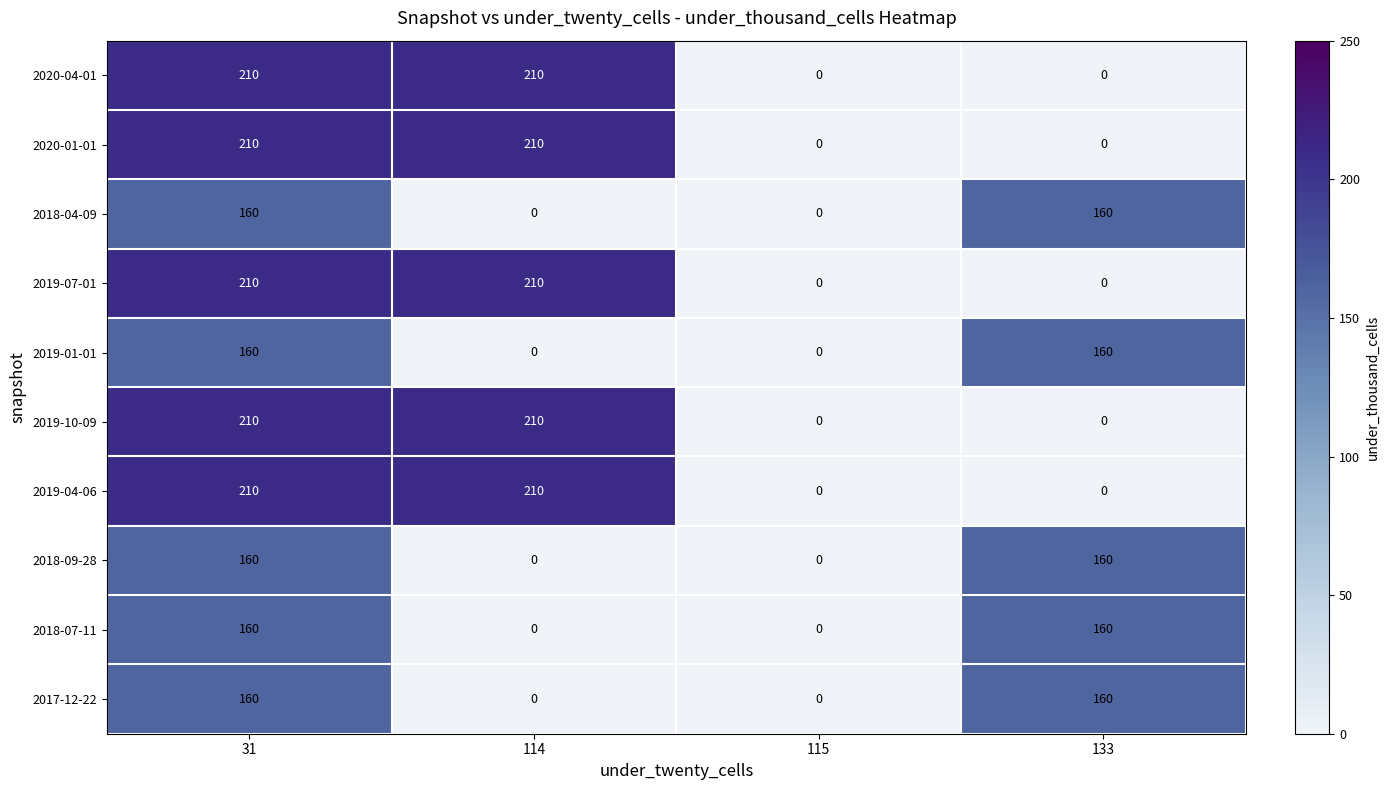

Read the 2018-09-28 value at 133, to the nearest 10.

160